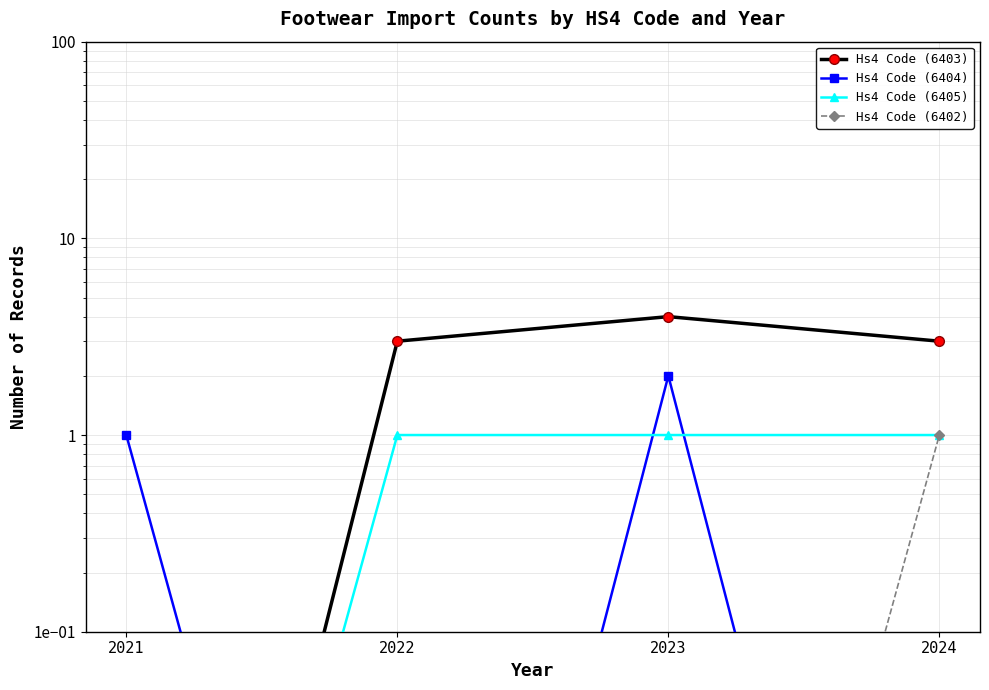

True or false: Hs4 Code (6402) and Hs4 Code (6403) intersect in this chart.

False